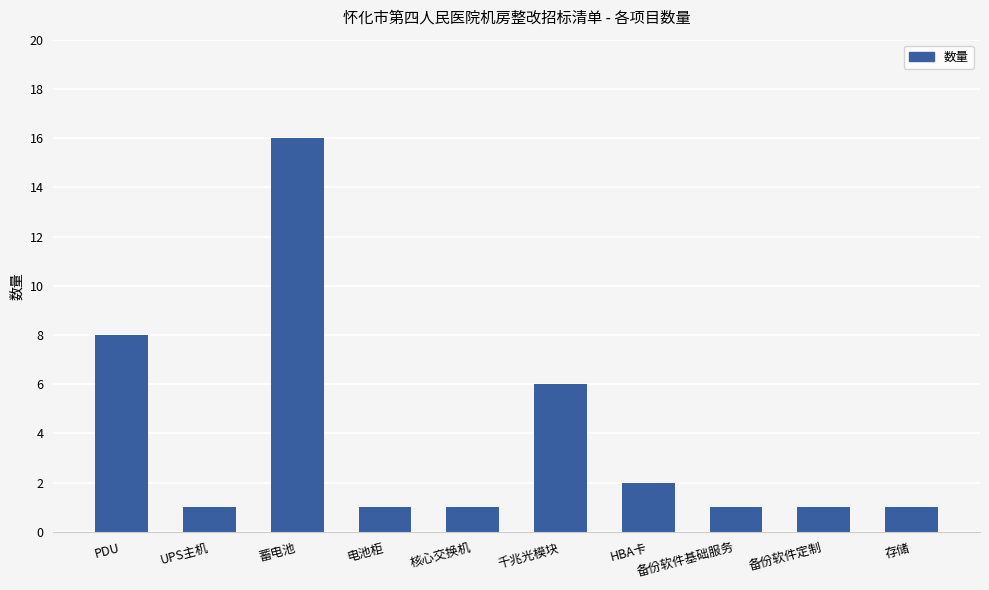

True or false: the data shows 1 at 备份软件定制.

True